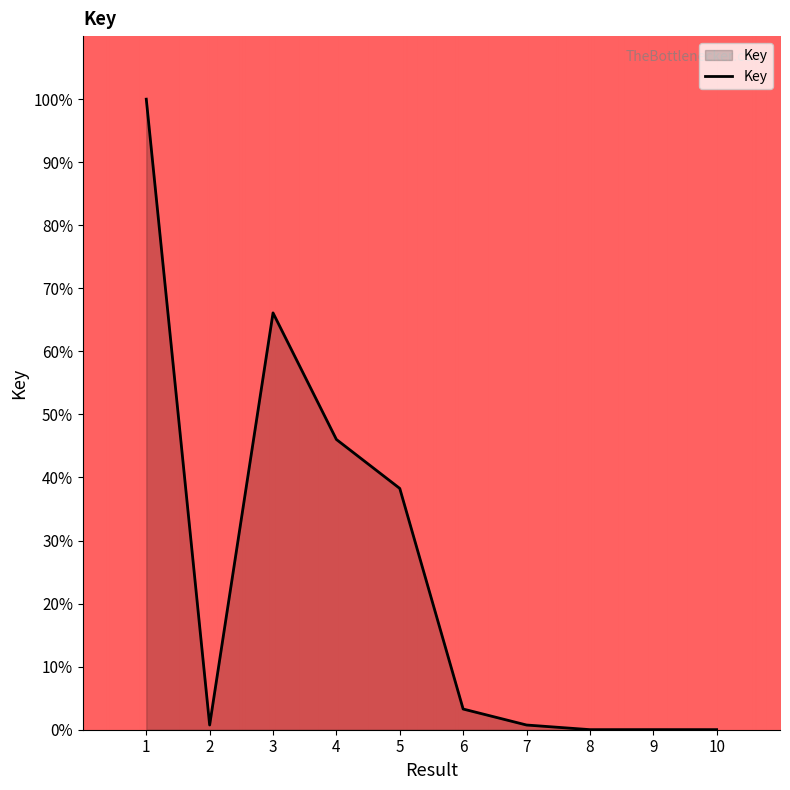

The value at 6 is 3.3. True or false?

True